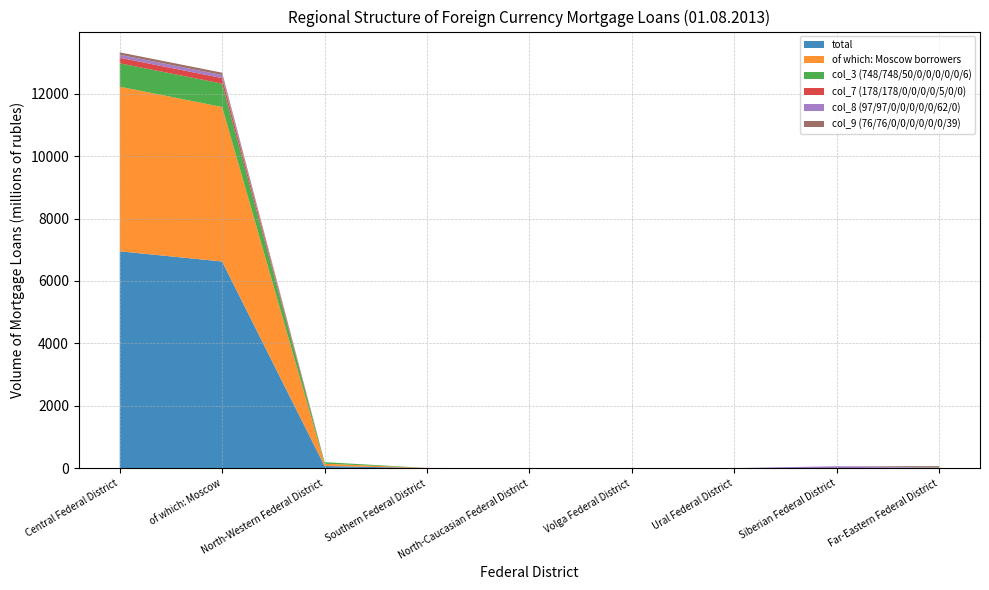

Reading right to left, list all the values displayed in this chart.

total: Far-Eastern Federal District=19	Siberian Federal District=2	Ural Federal District=0	Volga Federal District=0	North-Caucasian Federal District=0	Southern Federal District=5	North-Western Federal District=73	of which: Moscow=6624	Central Federal District=6950
of which: Moscow borrowers: Far-Eastern Federal District=4	Siberian Federal District=0	Ural Federal District=0	Volga Federal District=0	North-Caucasian Federal District=0	Southern Federal District=5	North-Western Federal District=73	of which: Moscow=4950	Central Federal District=5276
col_3 (748/748/50/0/0/0/0/0/6): Far-Eastern Federal District=6	Siberian Federal District=0	Ural Federal District=0	Volga Federal District=0	North-Caucasian Federal District=0	Southern Federal District=0	North-Western Federal District=50	of which: Moscow=748	Central Federal District=748
col_7 (178/178/0/0/0/0/5/0/0): Far-Eastern Federal District=0	Siberian Federal District=0	Ural Federal District=5	Volga Federal District=0	North-Caucasian Federal District=0	Southern Federal District=0	North-Western Federal District=0	of which: Moscow=178	Central Federal District=178
col_8 (97/97/0/0/0/0/0/62/0): Far-Eastern Federal District=0	Siberian Federal District=62	Ural Federal District=0	Volga Federal District=0	North-Caucasian Federal District=0	Southern Federal District=0	North-Western Federal District=0	of which: Moscow=97	Central Federal District=97
col_9 (76/76/0/0/0/0/0/0/39): Far-Eastern Federal District=39	Siberian Federal District=0	Ural Federal District=0	Volga Federal District=0	North-Caucasian Federal District=0	Southern Federal District=0	North-Western Federal District=0	of which: Moscow=76	Central Federal District=76